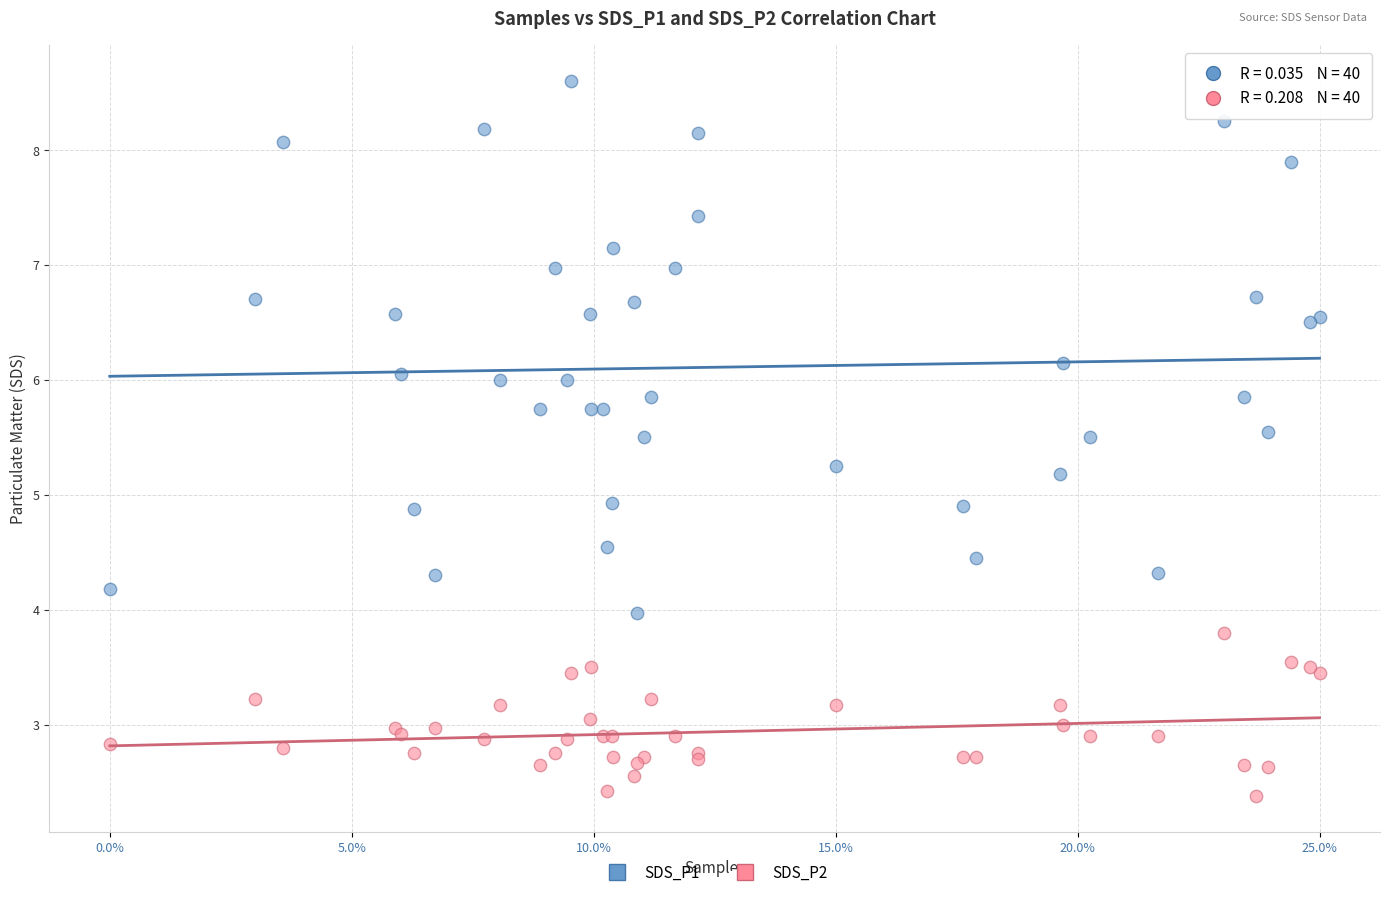

Which series has the widest spread of Y values?

SDS_P1